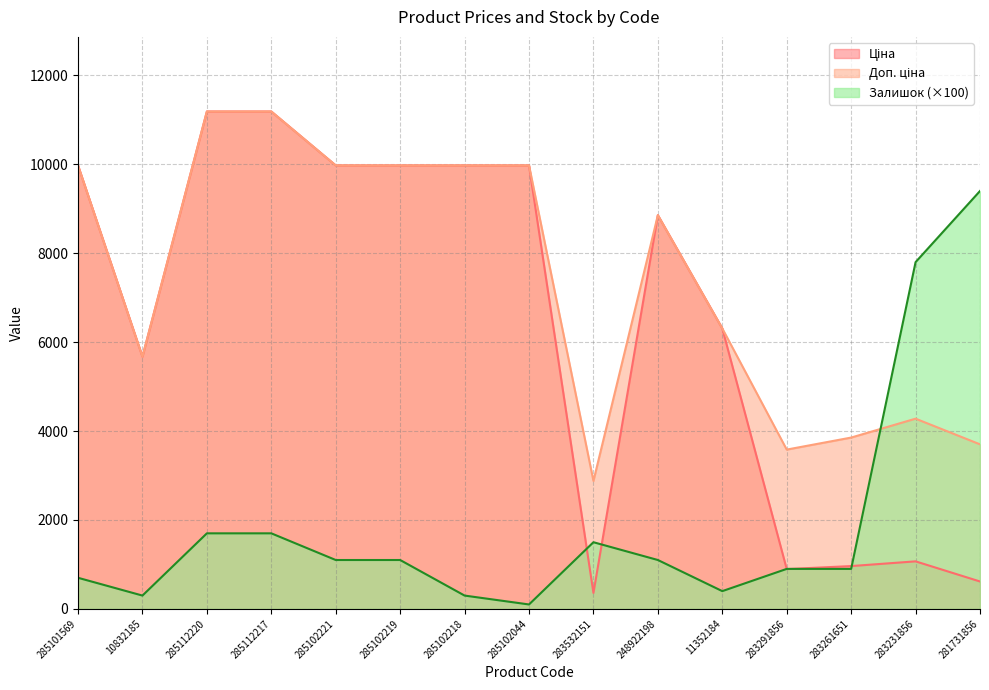

How many lines are shown in the chart?

3